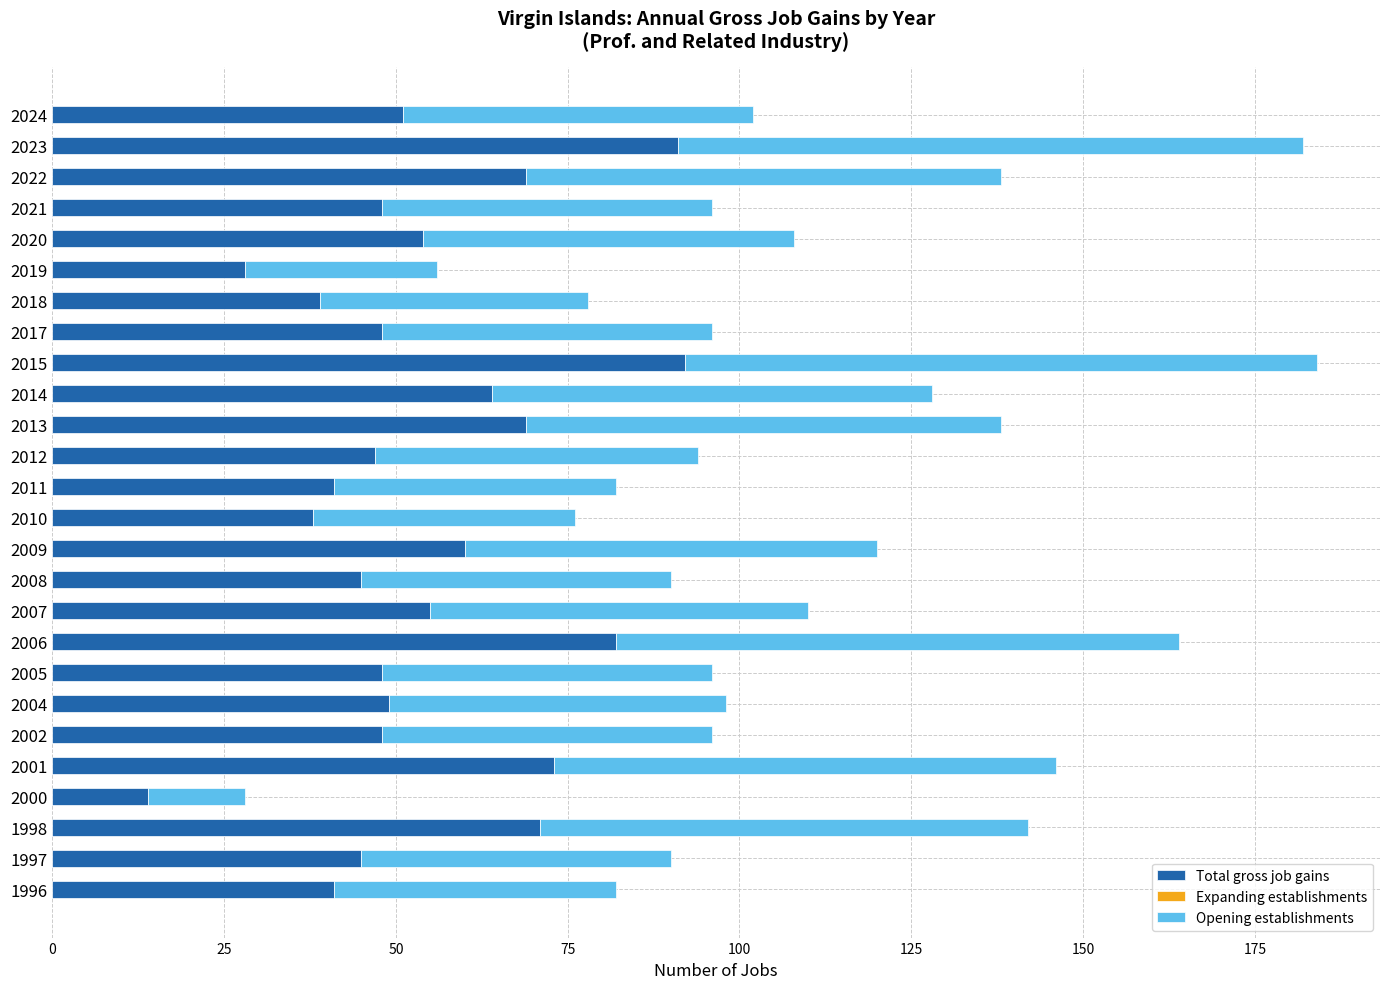

The value of Total gross job gains at 2014 is 104. True or false?

False